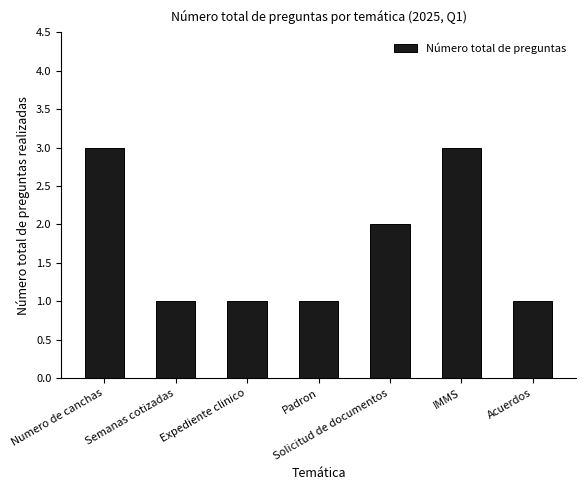

What is the change in value from Expediente clinico to IMMS?

+2